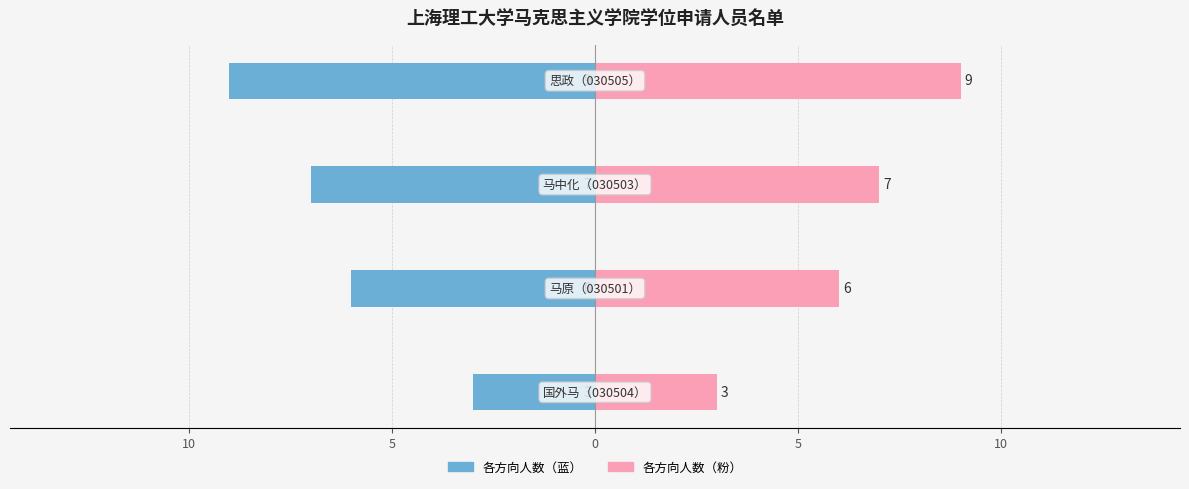

What is the difference between the maximum and minimum values in the 编号（左） series?

6